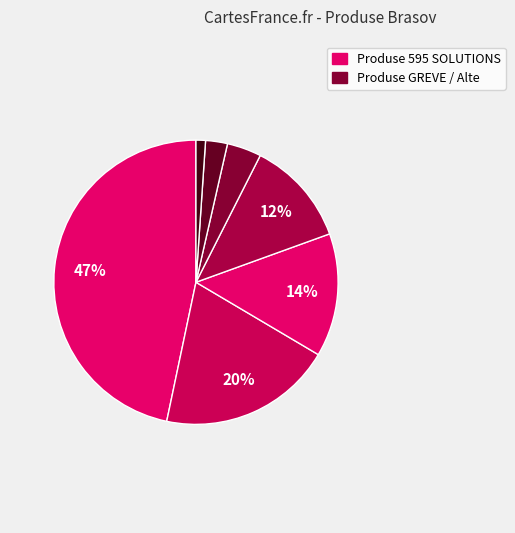

Is there any slice that represents more than half of the pie?

No